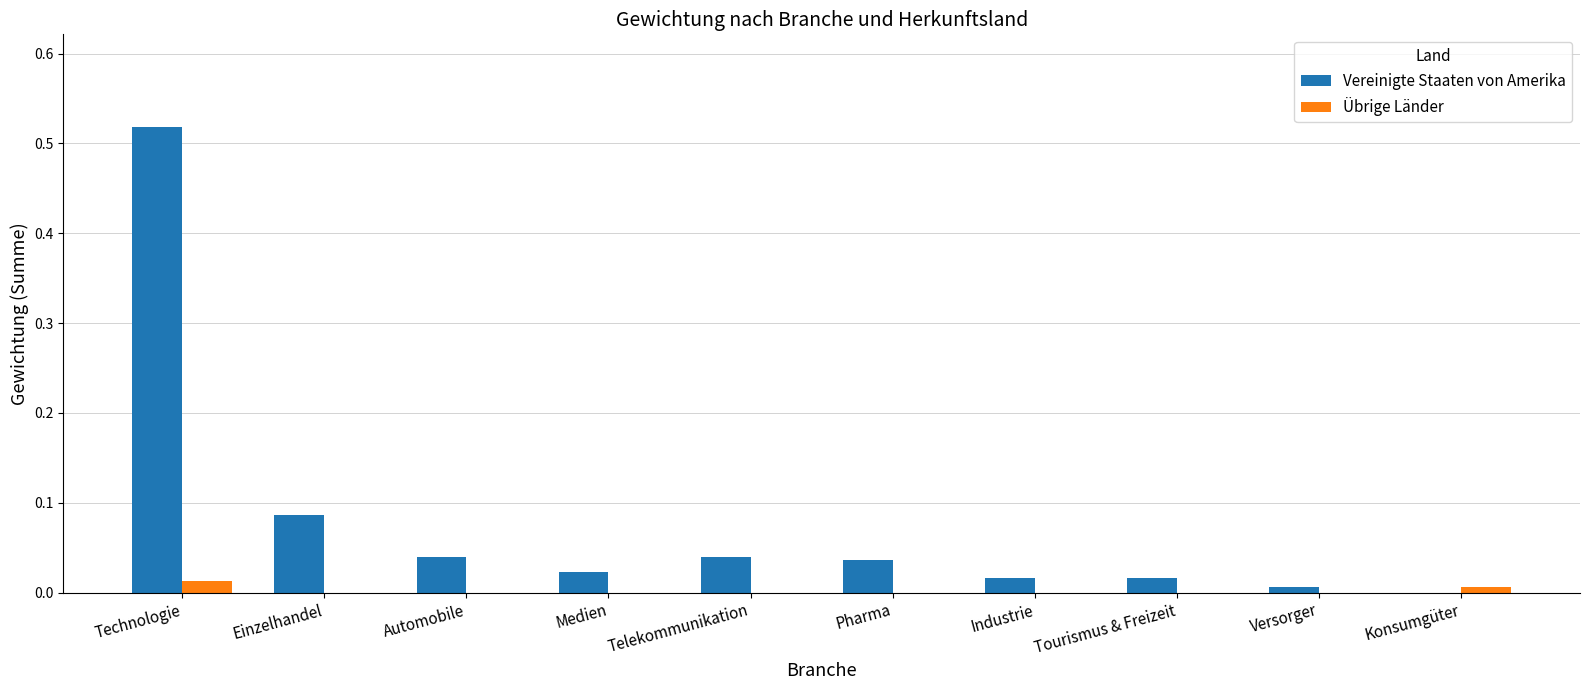

What is the sum of all Vereinigte Staaten von Amerika values?

0.8